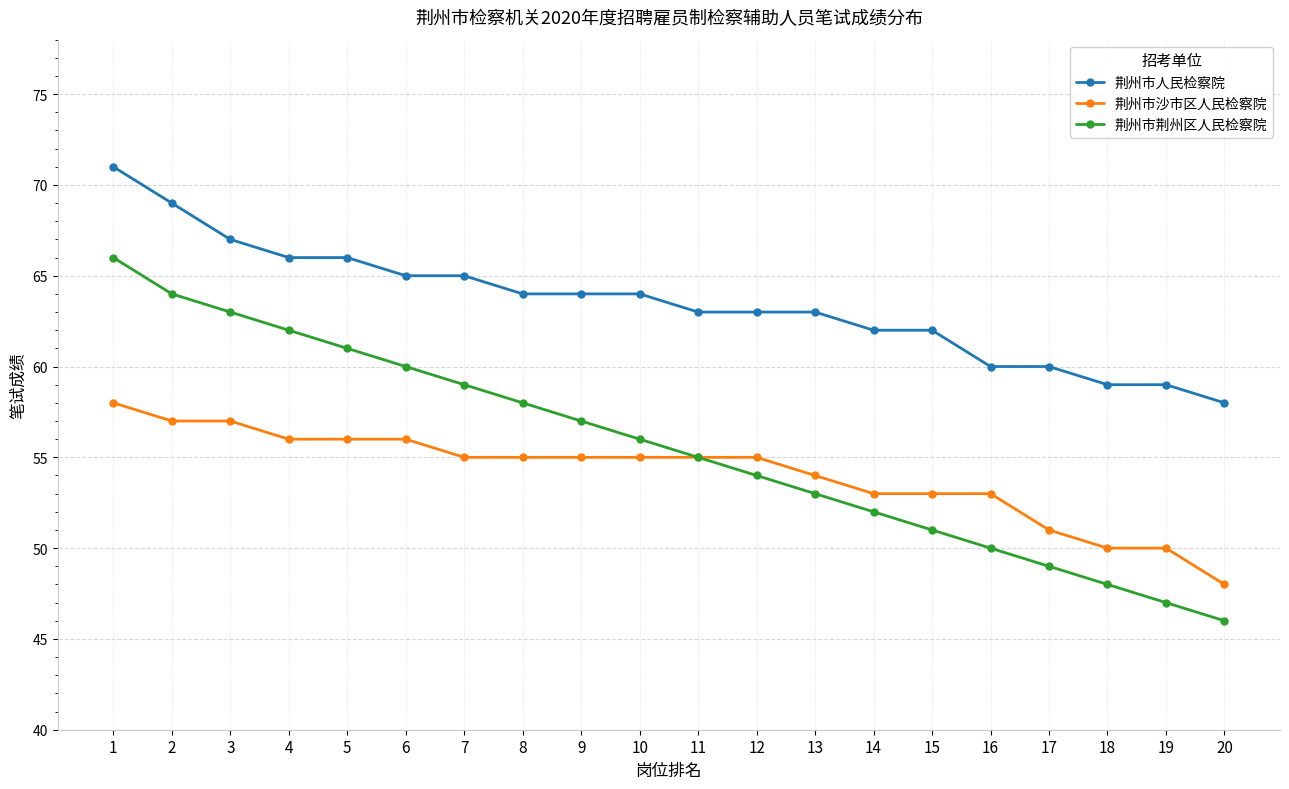

True or false: 荆州市沙市区人民检察院 and 荆州市人民检察院 cross at least once.

False